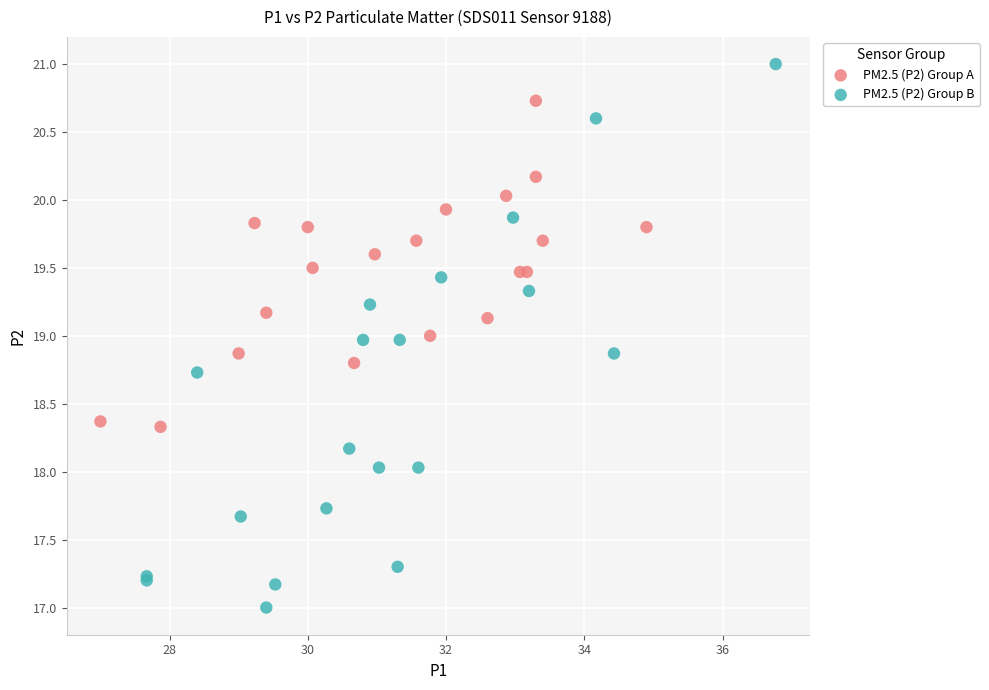

Which series contains the lowest Y value?

PM2.5 (P2) Group B